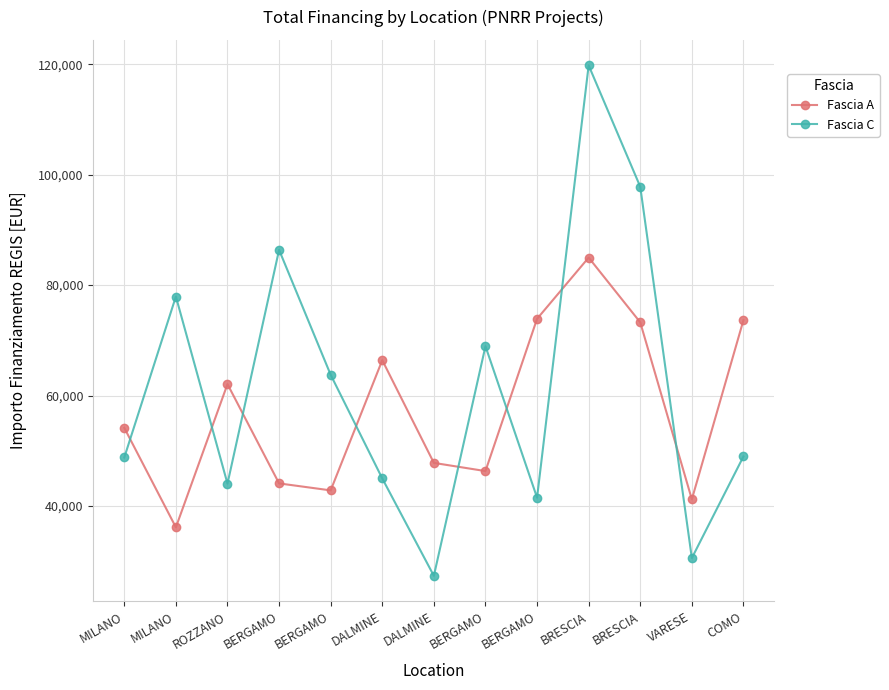

Count the number of categories in the chart.

13